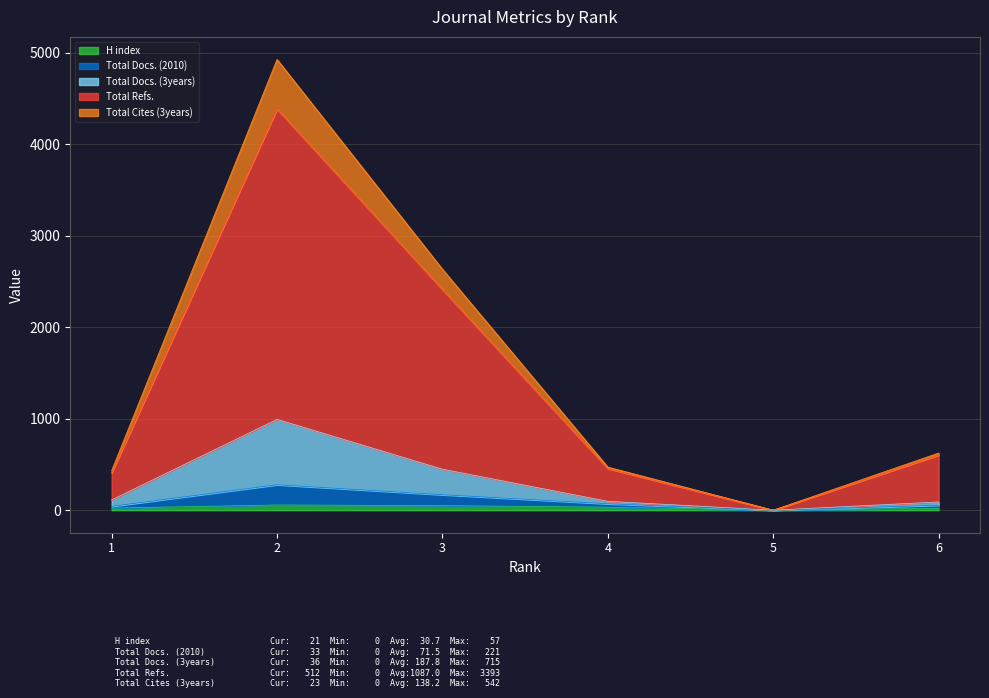

What are all the series names shown in the legend?

H index, Total Docs. (2010), Total Docs. (3years), Total Refs., Total Cites (3years)